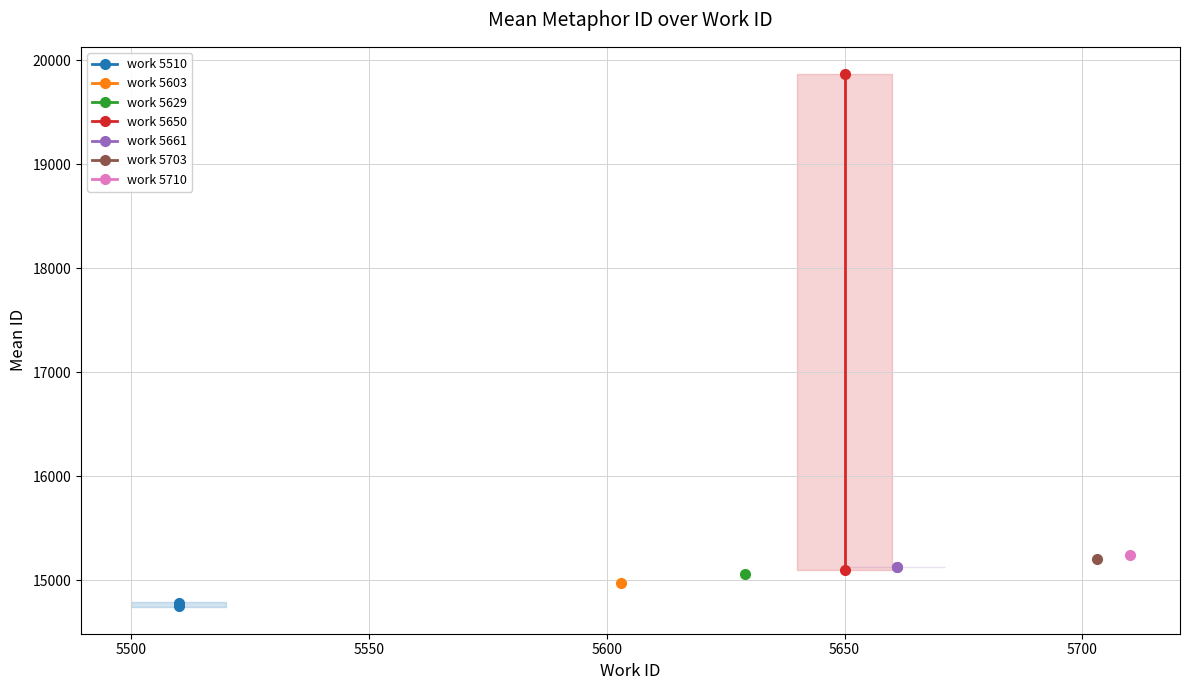

What is the minimum value for work 5650?

15101